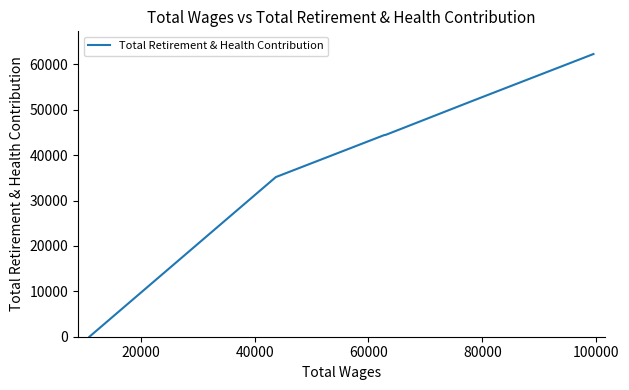

Is this an area chart (filled region under the line)?

No